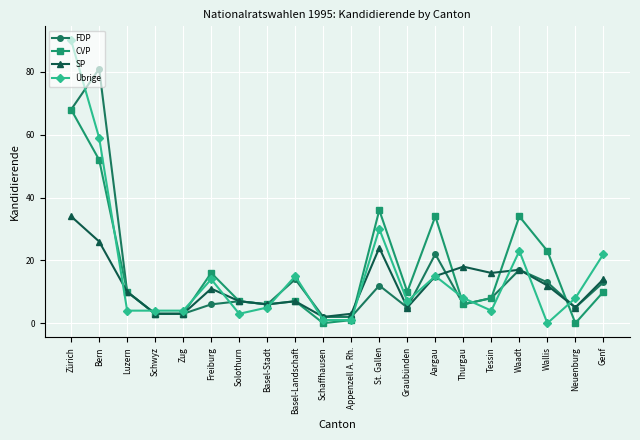

Reading right to left, list all the values displayed in this chart.

FDP: Genf=13	Neuenburg=5	Wallis=13	Waadt=17	Tessin=8	Thurgau=6	Aargau=22	Graubünden=5	St. Gallen=12	Appenzell A. Rh.=2	Schaffhausen=2	Basel-Landschaft=14	Basel-Stadt=6	Solothurn=7	Freiburg=6	Zug=3	Schwyz=3	Luzern=10	Bern=81	Zürich=68
CVP: Genf=10	Neuenburg=0	Wallis=23	Waadt=34	Tessin=8	Thurgau=6	Aargau=34	Graubünden=10	St. Gallen=36	Appenzell A. Rh.=1	Schaffhausen=0	Basel-Landschaft=7	Basel-Stadt=6	Solothurn=7	Freiburg=16	Zug=3	Schwyz=3	Luzern=10	Bern=52	Zürich=68
SP: Genf=14	Neuenburg=5	Wallis=12	Waadt=17	Tessin=16	Thurgau=18	Aargau=15	Graubünden=5	St. Gallen=24	Appenzell A. Rh.=3	Schaffhausen=2	Basel-Landschaft=7	Basel-Stadt=6	Solothurn=7	Freiburg=11	Zug=3	Schwyz=3	Luzern=10	Bern=26	Zürich=34
Übrige: Genf=22	Neuenburg=8	Wallis=0	Waadt=23	Tessin=4	Thurgau=8	Aargau=15	Graubünden=7	St. Gallen=30	Appenzell A. Rh.=1	Schaffhausen=1	Basel-Landschaft=15	Basel-Stadt=5	Solothurn=3	Freiburg=14	Zug=4	Schwyz=4	Luzern=4	Bern=59	Zürich=90